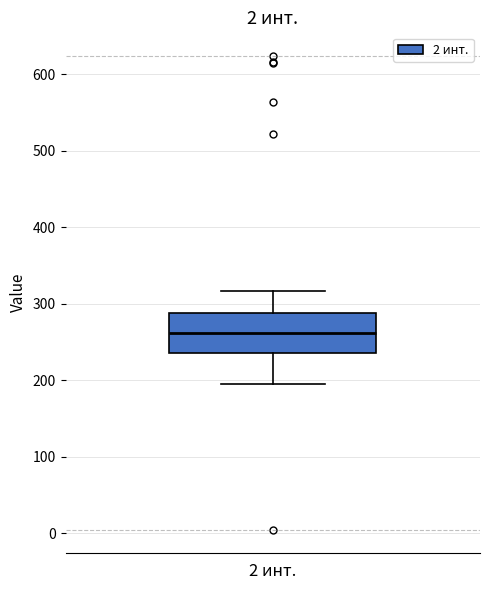

Read this box plot against the y-axis: the position of the median line, the range covered by the box, and the ends of both whiskers. The values are not printed on the chart, so give them approximately, as read against the axis.

median 260, box 240 to 290, whiskers 200 to 320